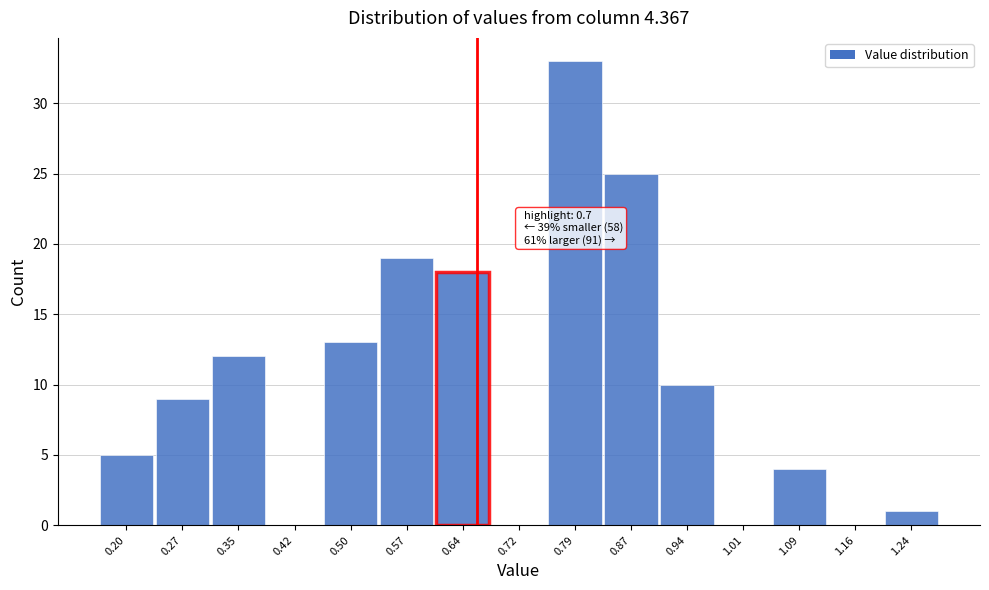

Reading left to right, transcribe all the data shown in this chart.

0.20=5	0.27=9	0.35=12	0.42=0	0.50=13	0.57=19	0.64=18	0.72=0	0.79=33	0.87=25	0.94=10	1.01=0	1.09=4	1.16=0	1.24=1